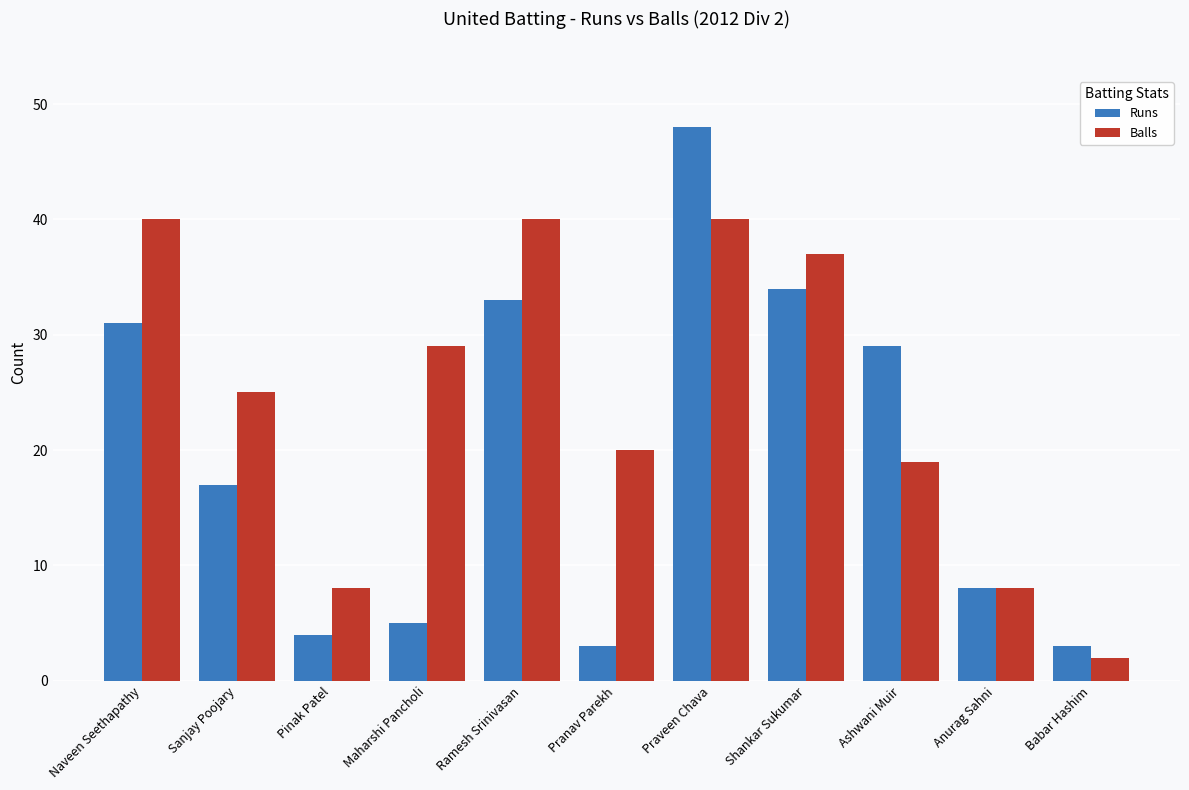

What is the greatest value displayed?

48